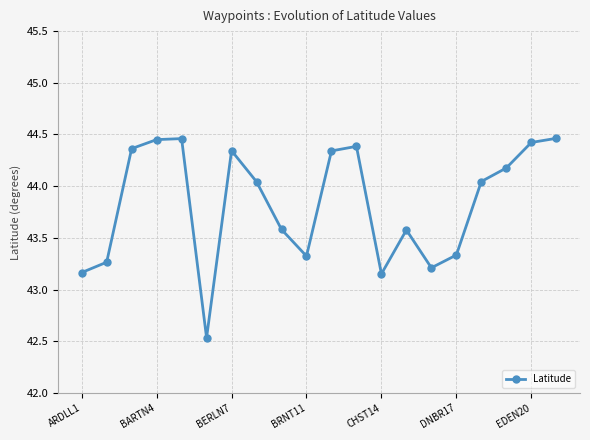

True or false: the data has more than 2 interior local peaks.

True